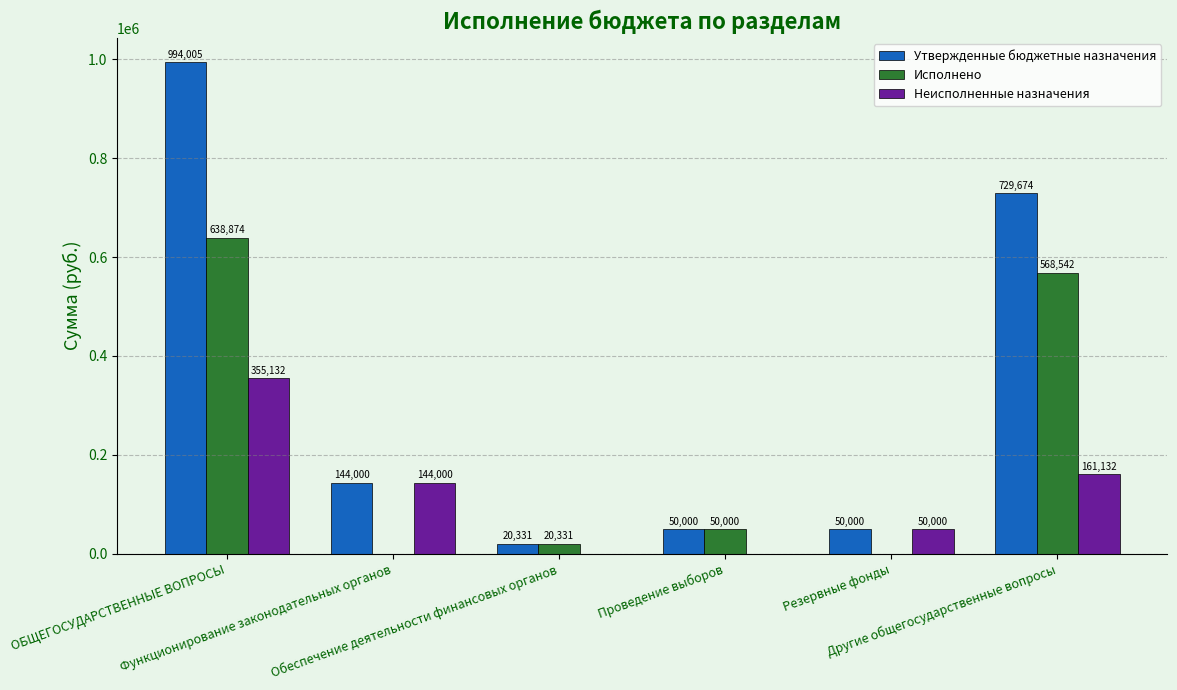

Between Функционирование законодательных органов and Другие общегосударственные вопросы, which series saw the biggest shift?

Утвержденные бюджетные назначения